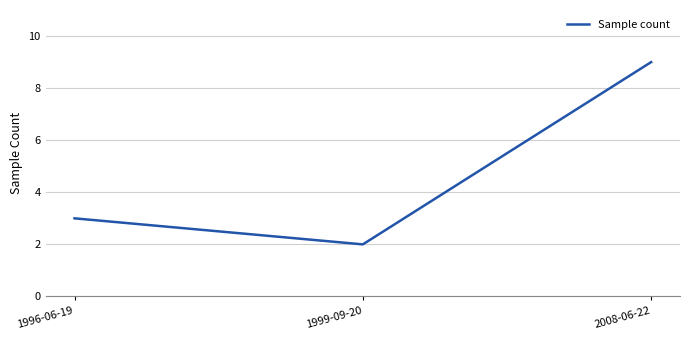

Count the number of data series in this chart.

1